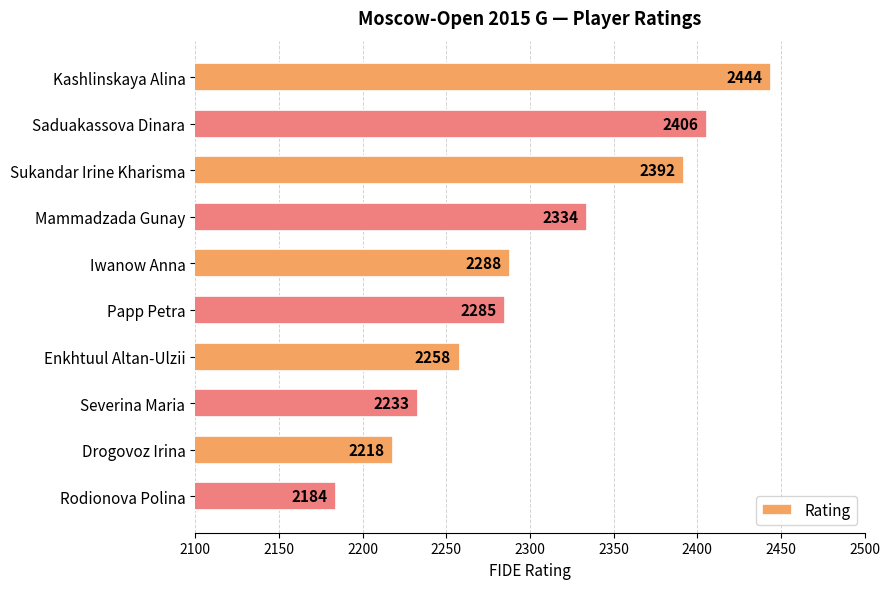

How many bars are there in total?

10